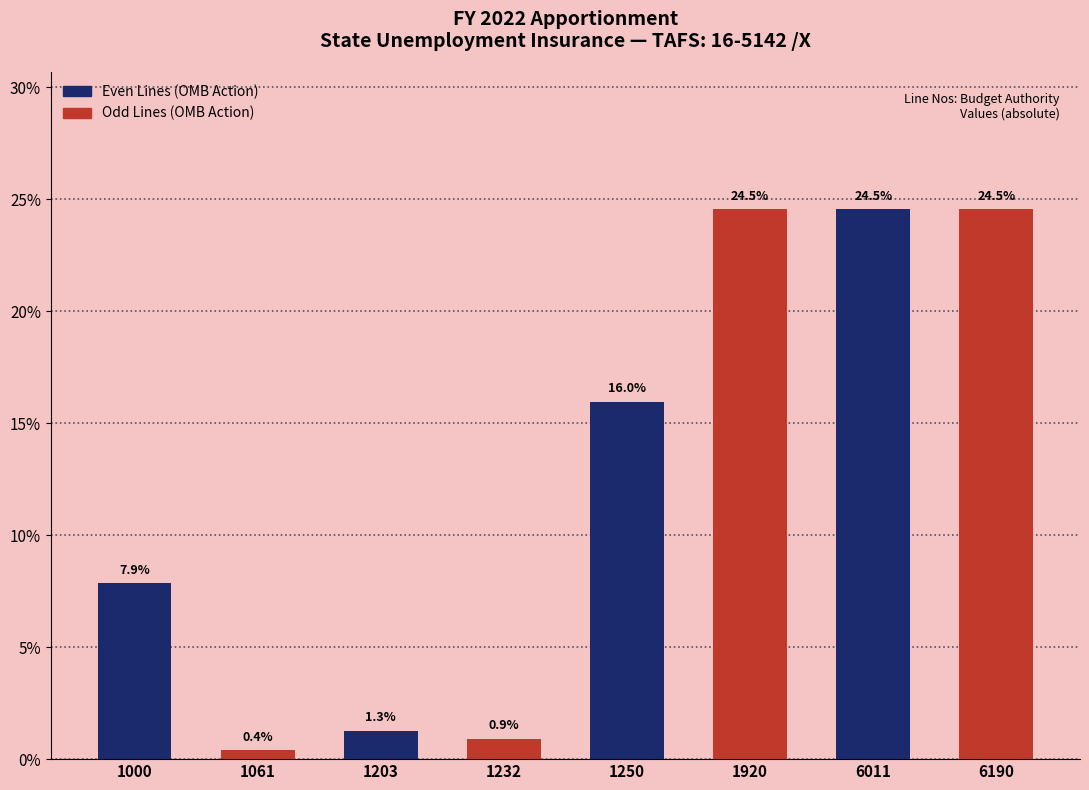

Reading left to right, extract all data points from this chart.

1000=7.9	1061=0.4	1203=1.3	1232=0.9	1250=16.0	1920=24.5	6011=24.5	6190=24.5